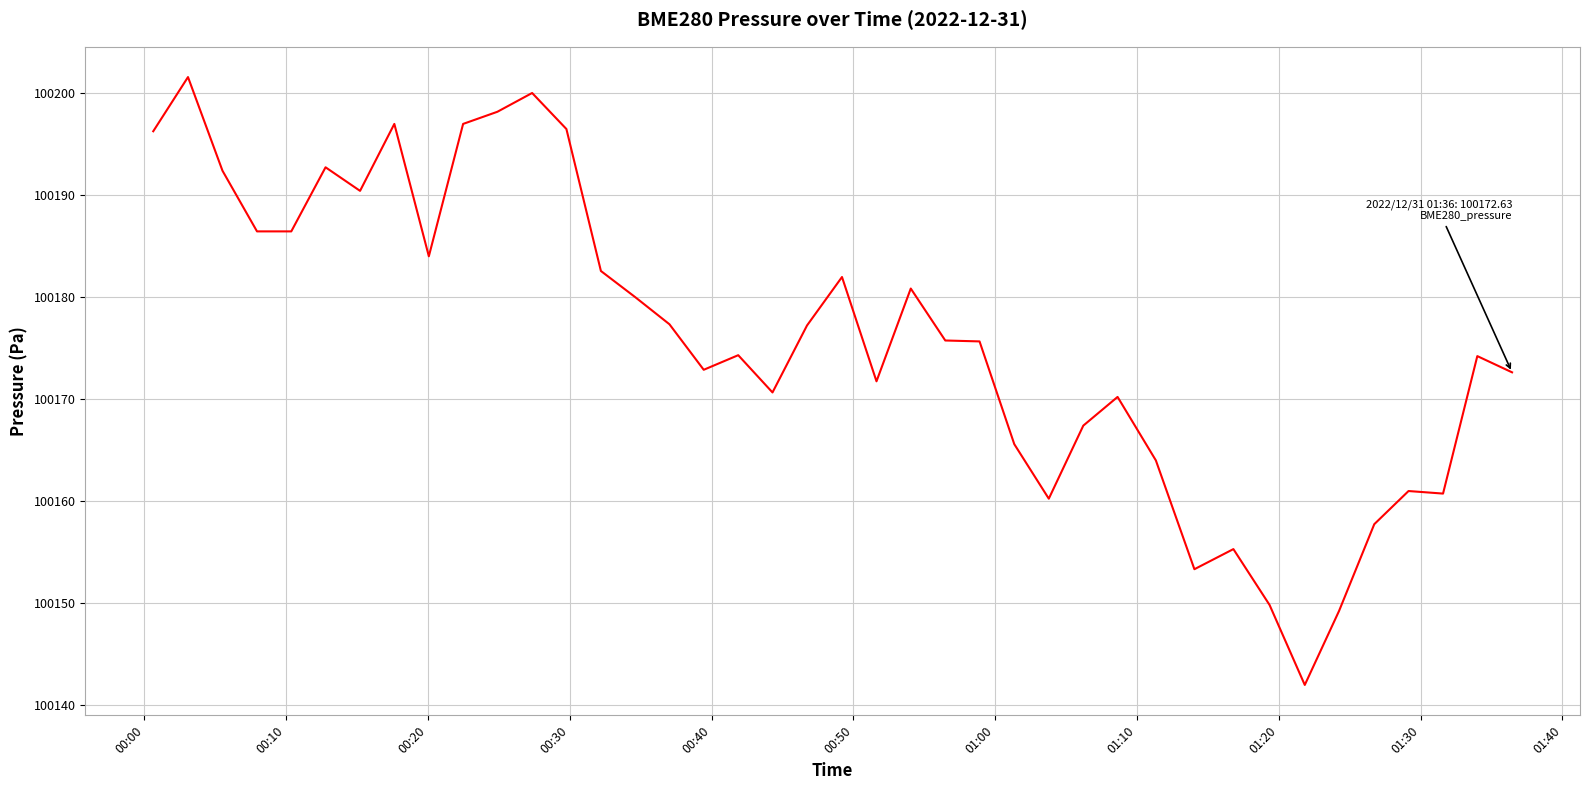

What is the difference between the maximum and minimum values?

59.6